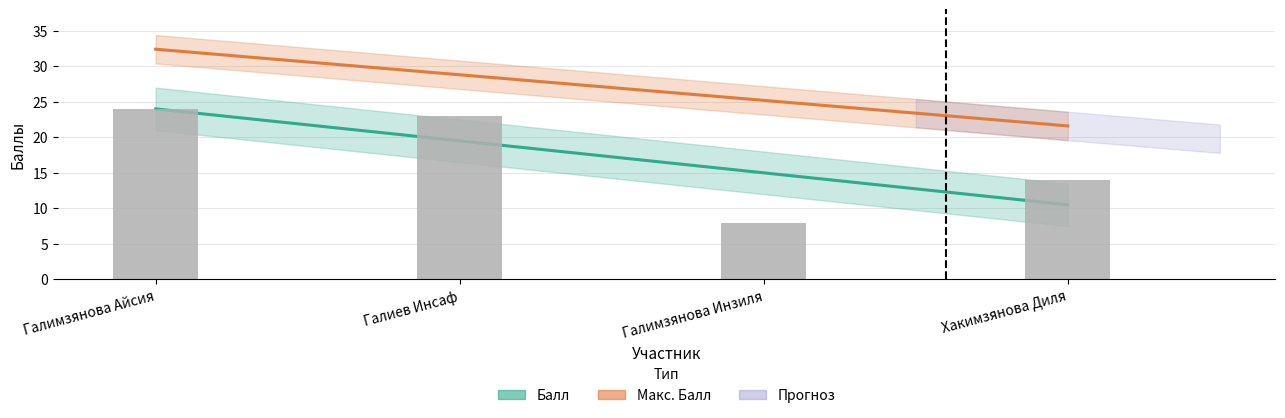

What position from the right is Галимзянова Инзиля?

2